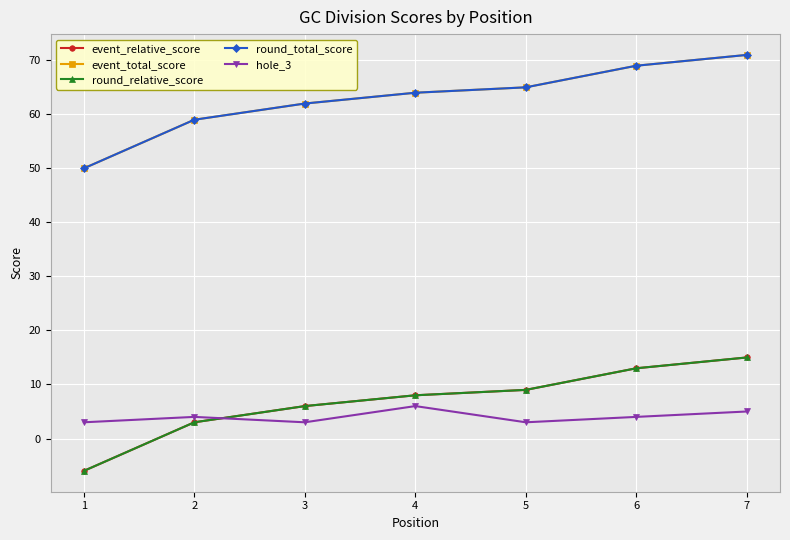

At which label is hole_3 closest to 4?

2